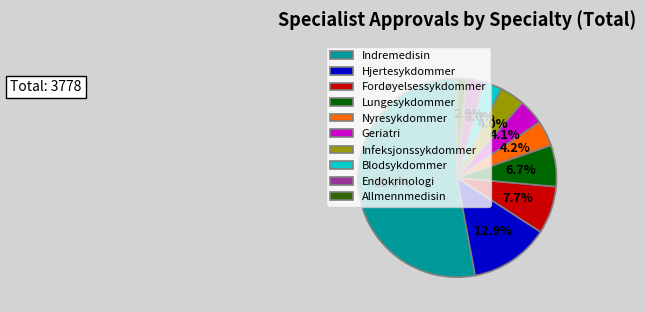

To the nearest percent, what is the average slice percentage?

10%